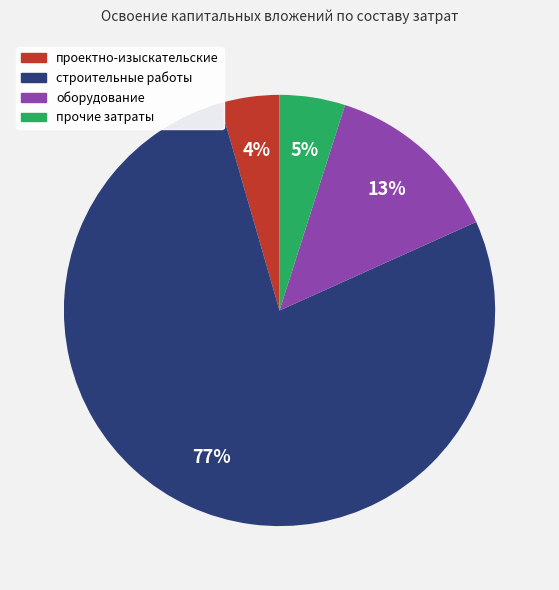

Does any single category account for the majority?

Yes